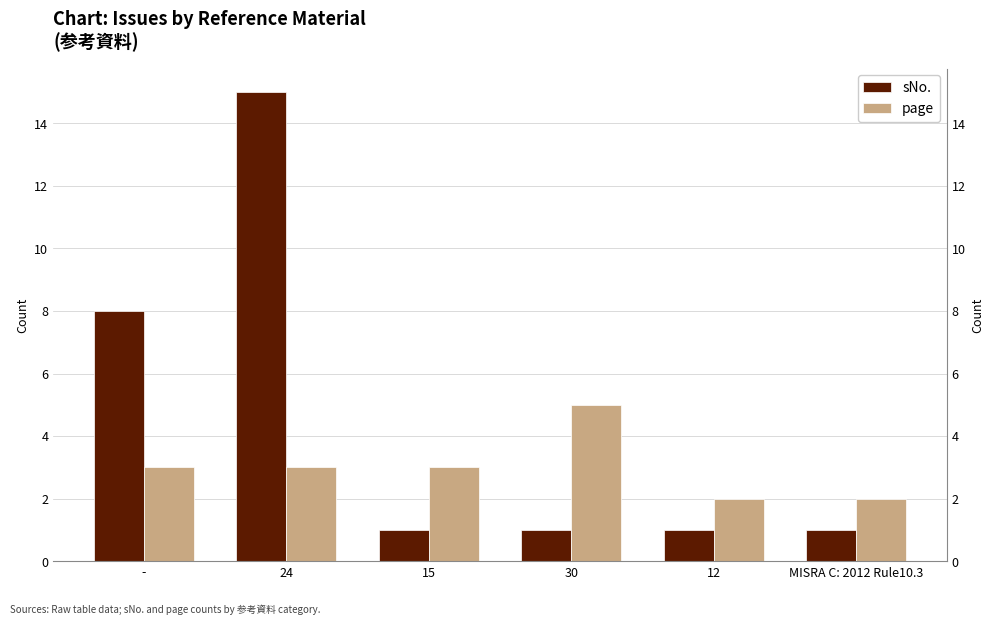

What is the label of the 6th bar from the left?

MISRA C: 2012 Rule10.3